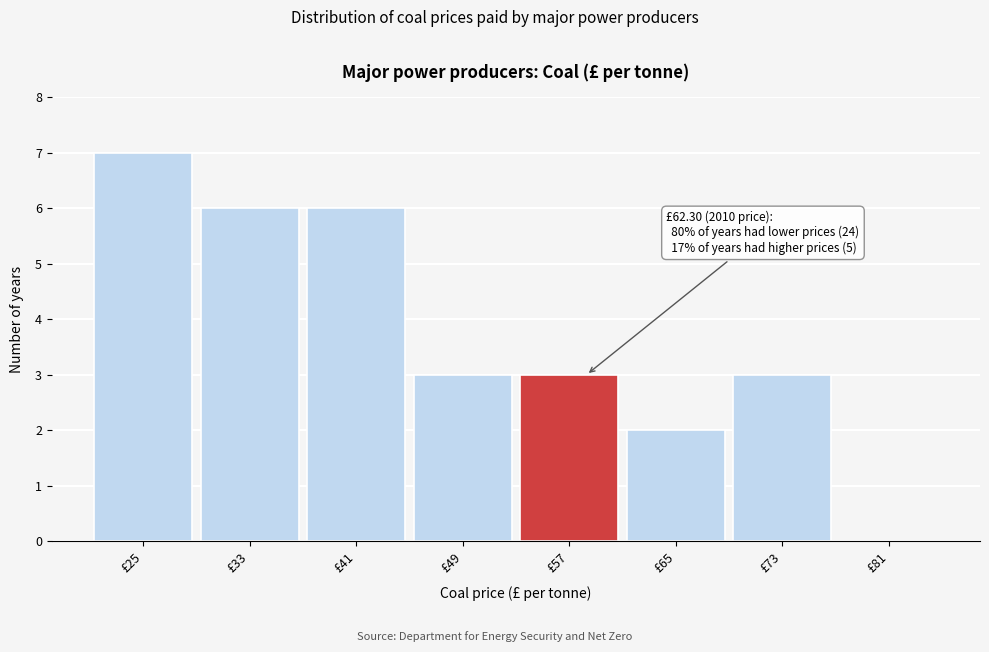

Reading left to right, transcribe all the data shown in this chart.

£25=7	£33=6	£41=6	£49=3	£57=3	£65=2	£73=3	£81=0